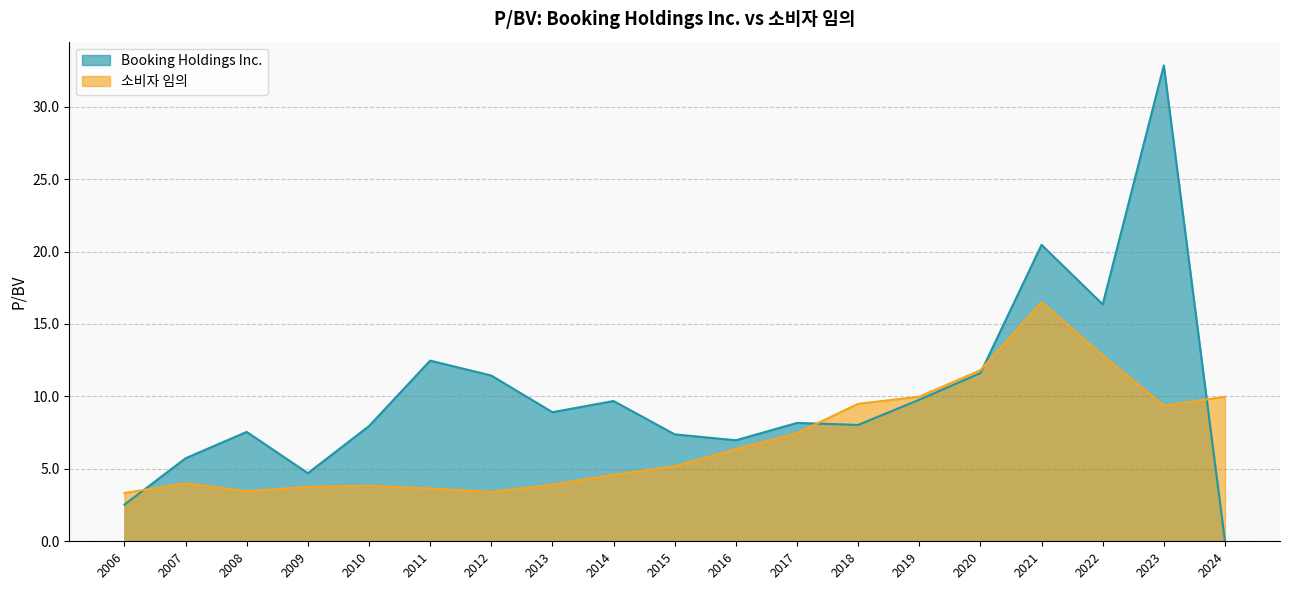

How many data points in Booking Holdings Inc. are above 8?

11